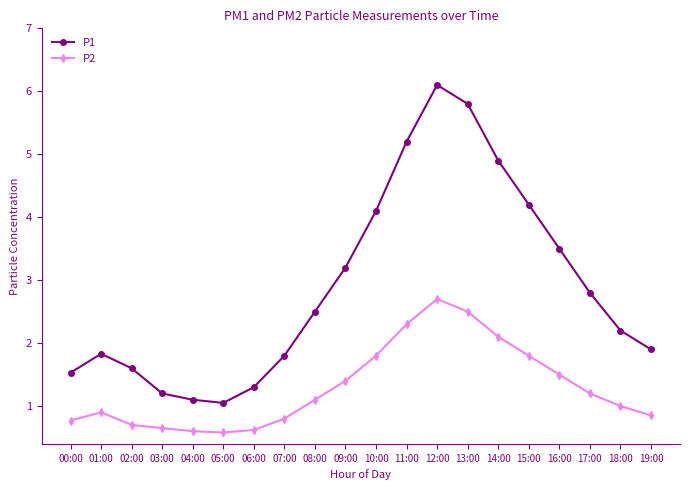

What is the difference between the P1 values at 06:00 and 11:00?

3.9